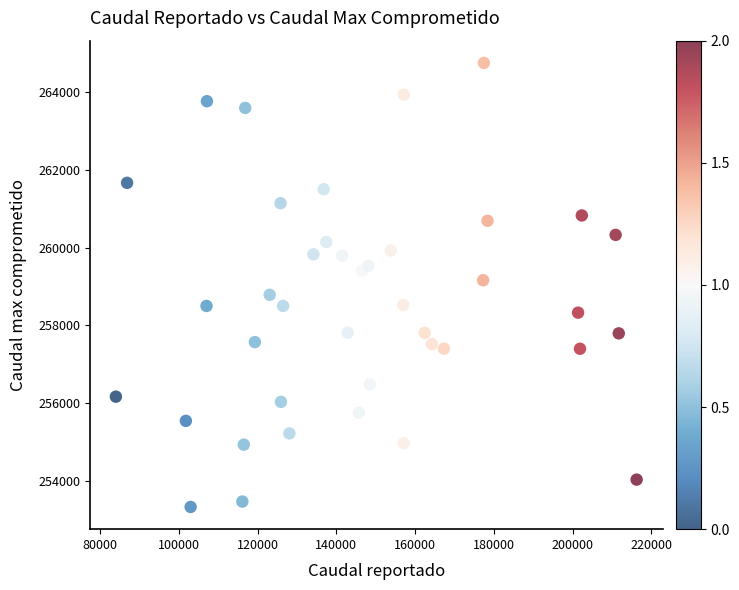

What is the range of X values (max minus min)?

132258.5